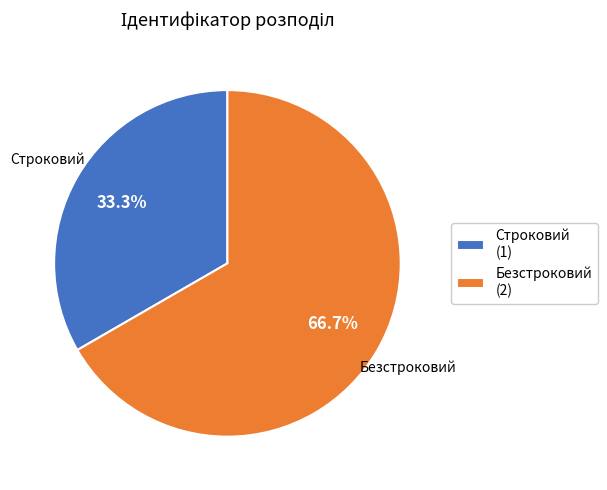

What percentage is NOT represented by Строковий?

66.7%